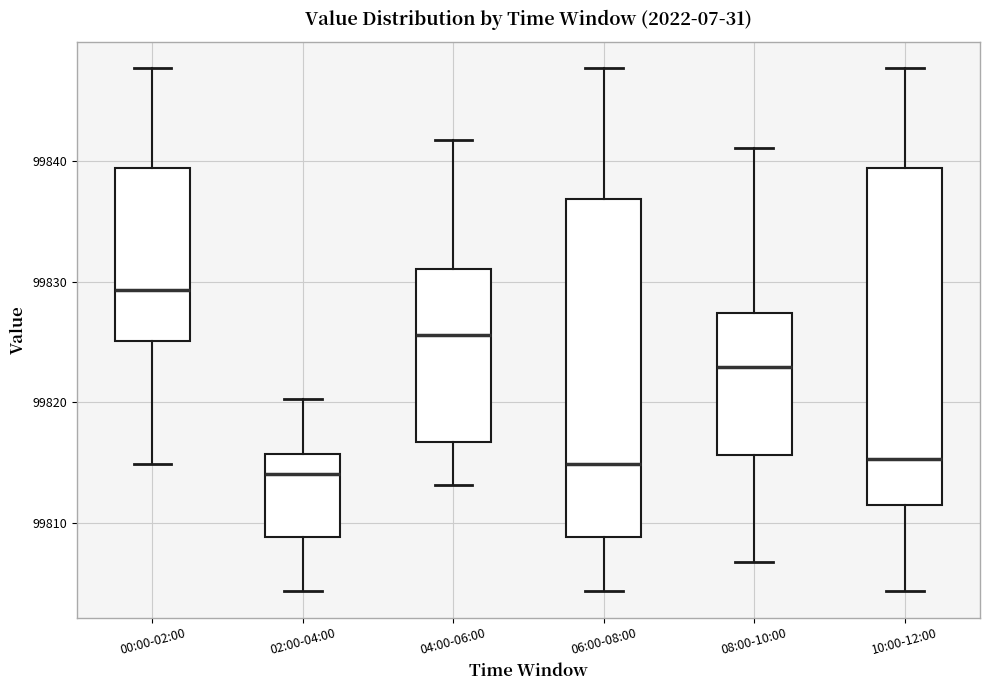

Reading left to right, read every box against the y-axis: the position of its median line, the range the box covers, and the ends of its whiskers. The values are not printed on the chart, so give them approximately, as read against the axis.

00:00-02:00: median 99829, box 99825 to 99839, whiskers 99815 to 99848
02:00-04:00: median 99814, box 99809 to 99816, whiskers 99804 to 99820
04:00-06:00: median 99826, box 99817 to 99831, whiskers 99813 to 99842
06:00-08:00: median 99815, box 99809 to 99837, whiskers 99804 to 99848
08:00-10:00: median 99823, box 99816 to 99827, whiskers 99807 to 99841
10:00-12:00: median 99815, box 99811 to 99839, whiskers 99804 to 99848